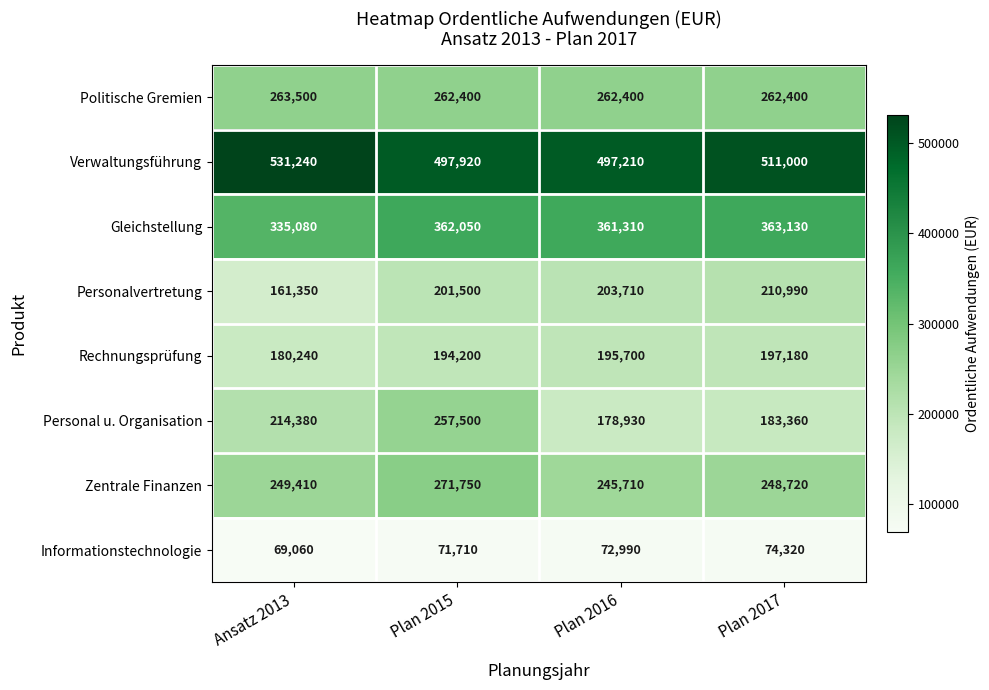

At how many categories does at least one series exceed 469847?

4